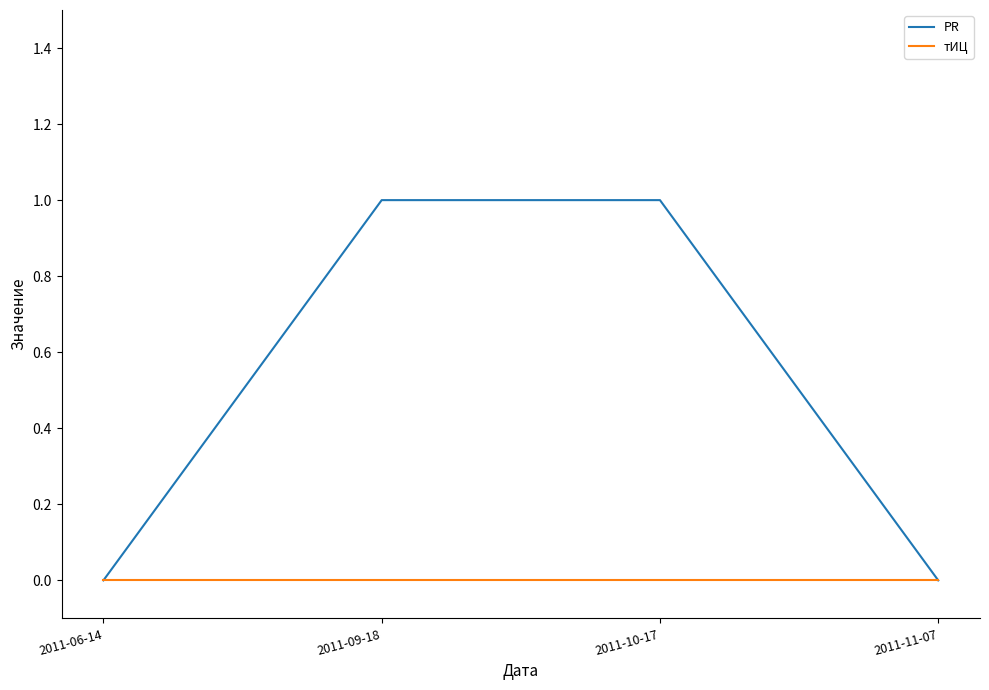

Is the value of тИЦ at 2011-11-07 greater than the value of PR at 2011-10-17?

No